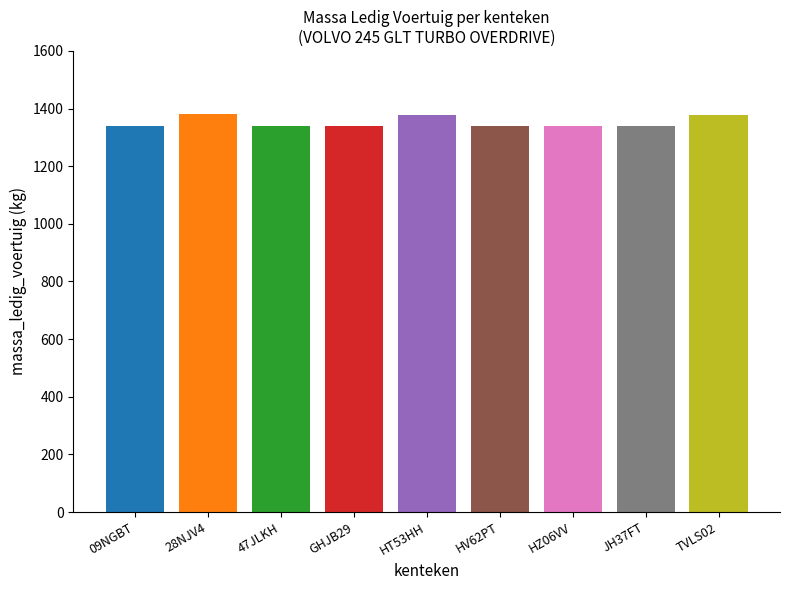

Rank the categories by value from lowest to highest.

09NGBT, 47JLKH, GHJB29, HV62PT, HZ06VV, JH37FT, HT53HH, TVLS02, 28NJV4